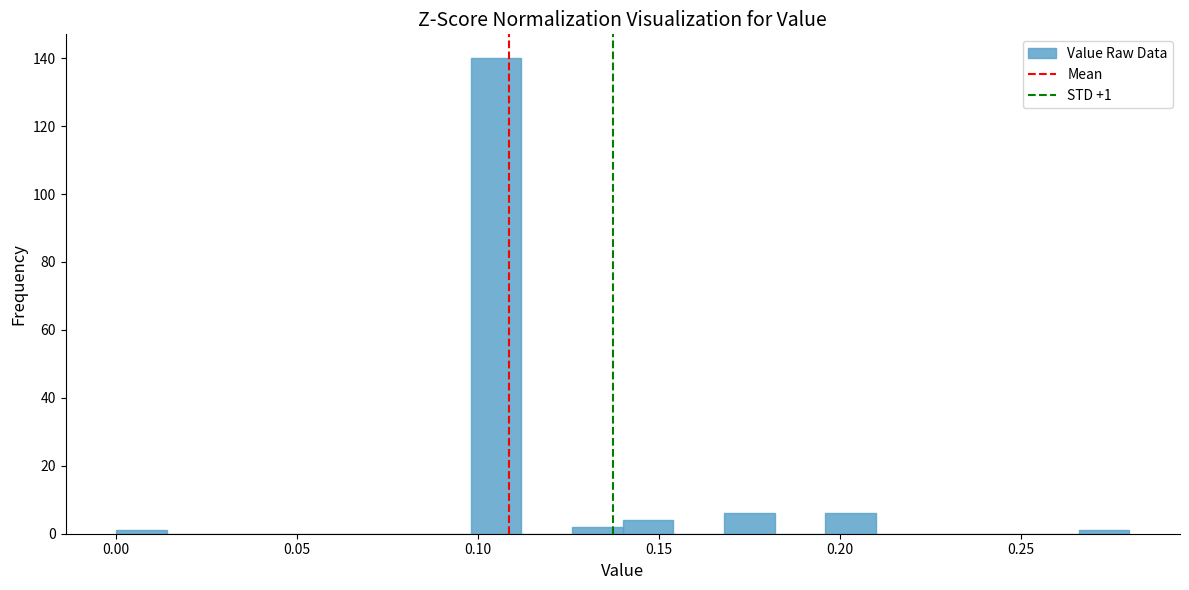

Around what value on the x-axis is the tallest bar? Give the approximate position of its centre, as read against the axis.

0.105